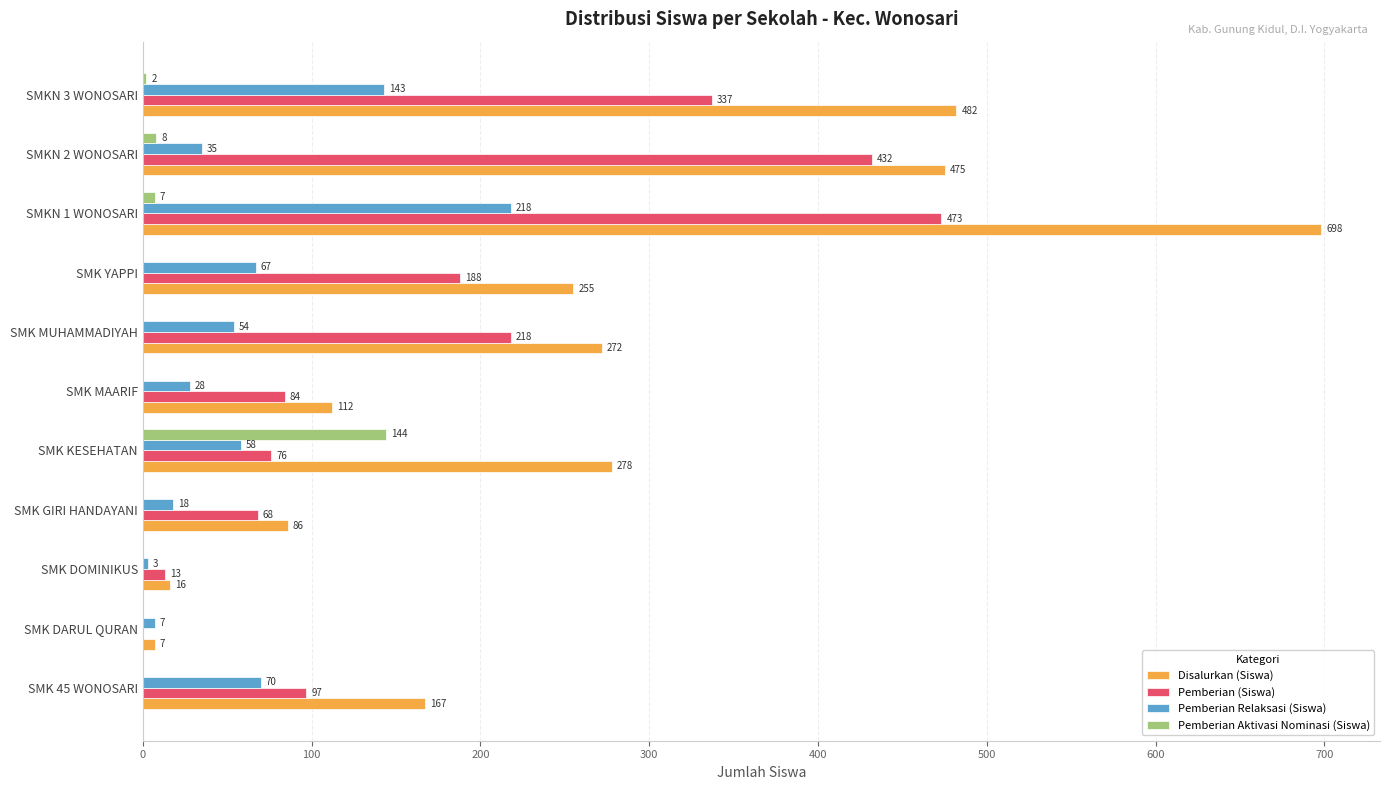

What are all the series names shown in the legend?

Disalurkan (Siswa), Pemberian (Siswa), Pemberian Relaksasi (Siswa), Pemberian Aktivasi Nominasi (Siswa)